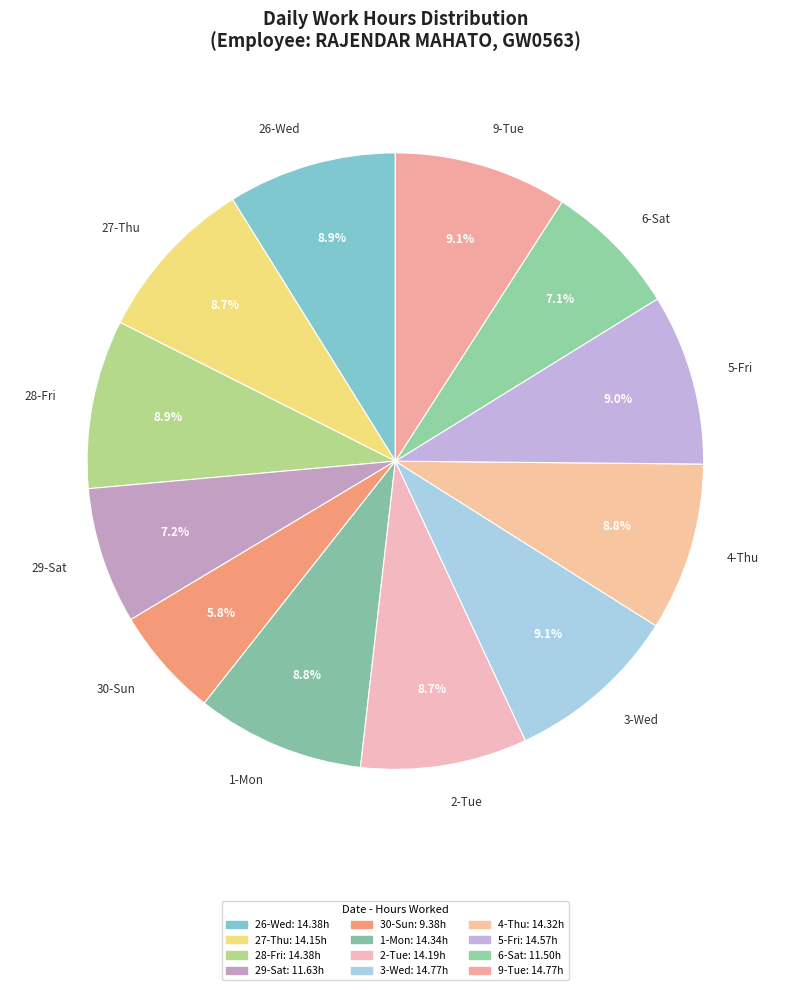

Does 3-Wed represent more than half of the total?

No